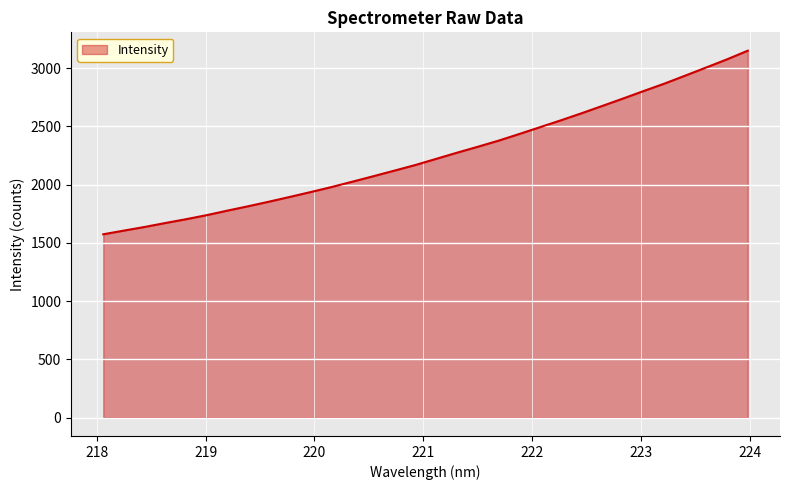

What is the difference between the maximum and minimum values?

1575.8